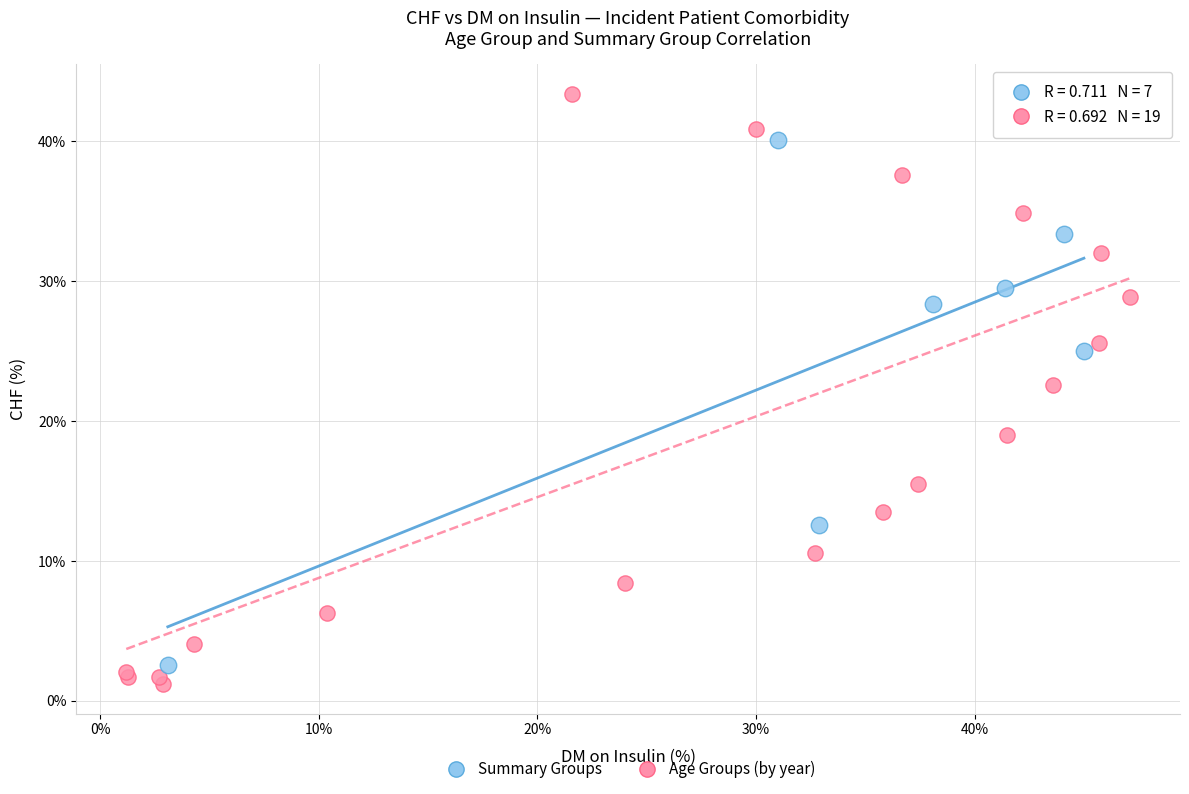

Which series has the largest Y range (max minus min)?

Age Groups (by year)